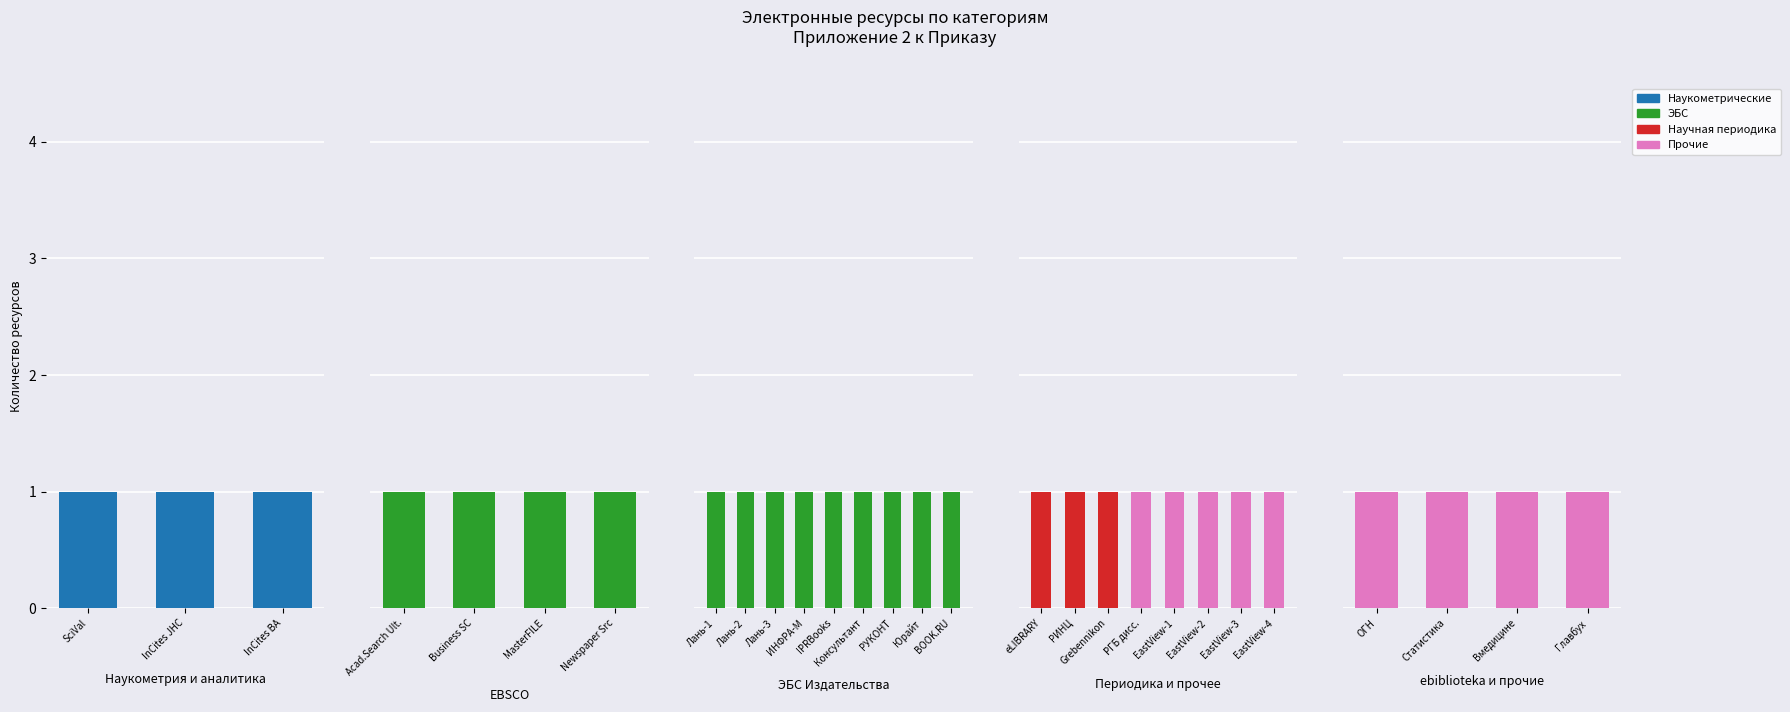

What is the total value across all series at Главбух?

1